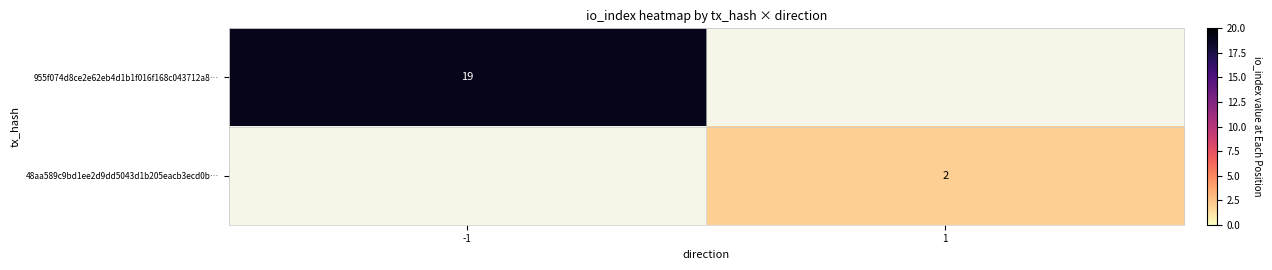

Is it true that 955f074d8ce2e62eb4d1b1f016f168c043712a8… equals 31 at -1?

False